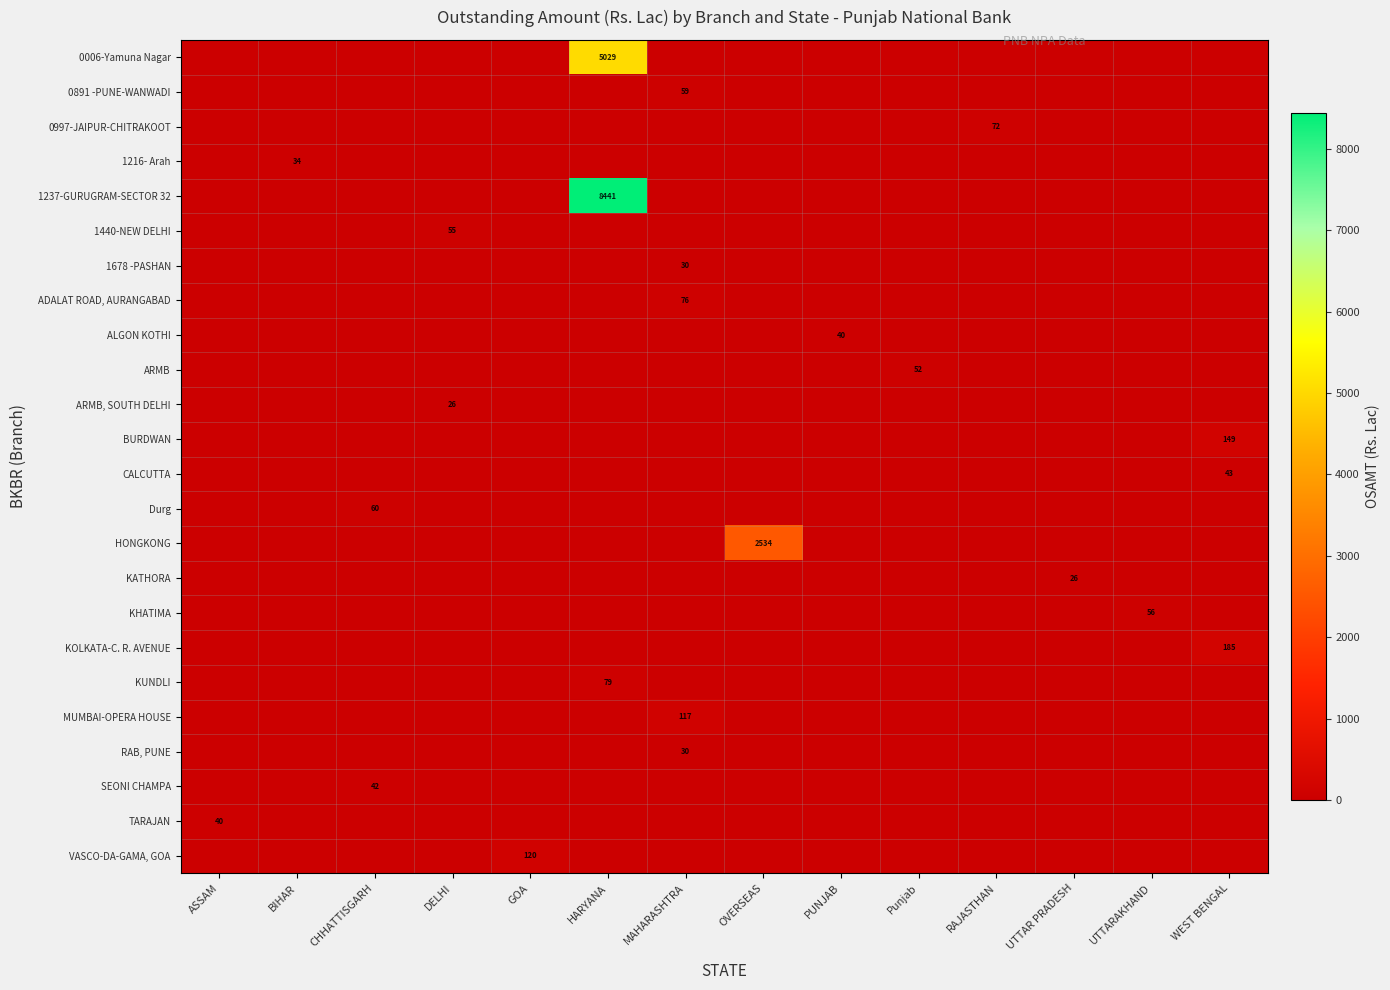

At which category is the sum across all series the highest?

HARYANA